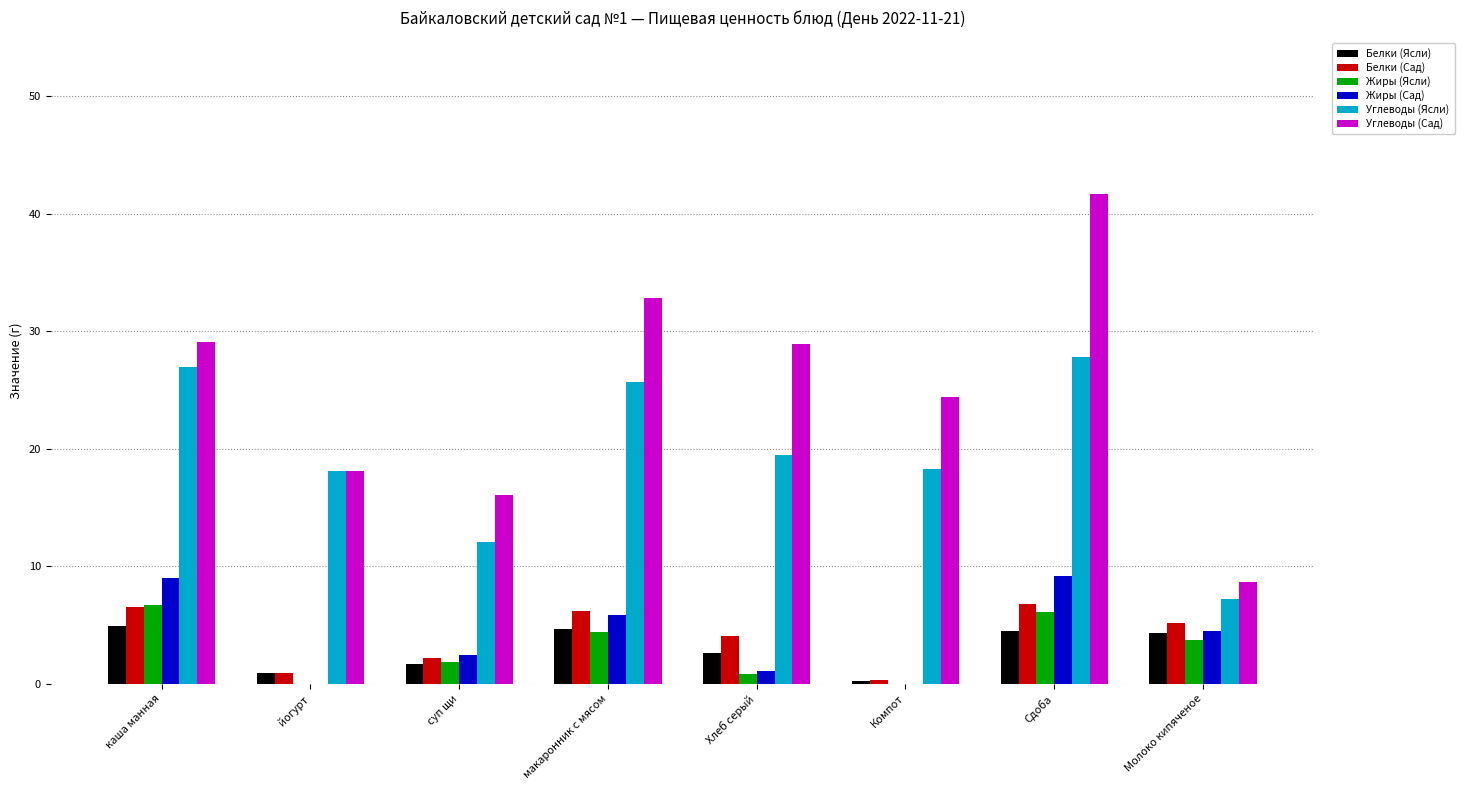

Is it true that Углеводы (Сад) equals 42.0 at Хлеб серый?

False